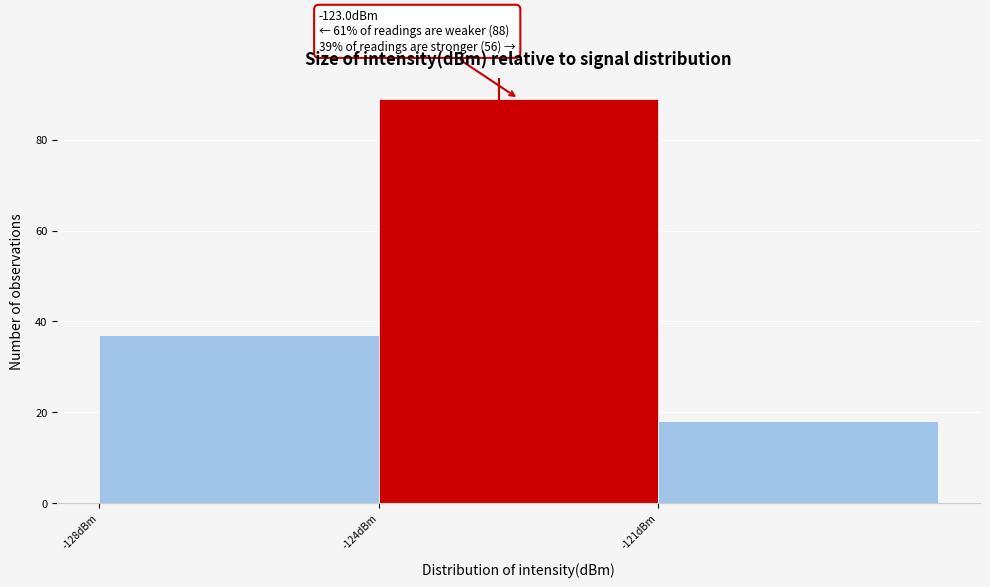

Reading left to right, what are all the values shown in this chart?

37	89	18